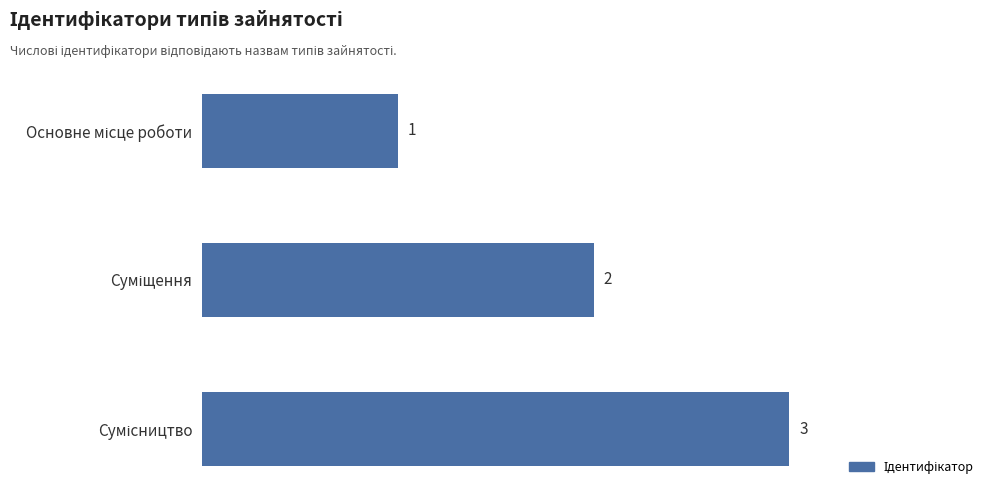

What is the maximum value shown in the chart?

3